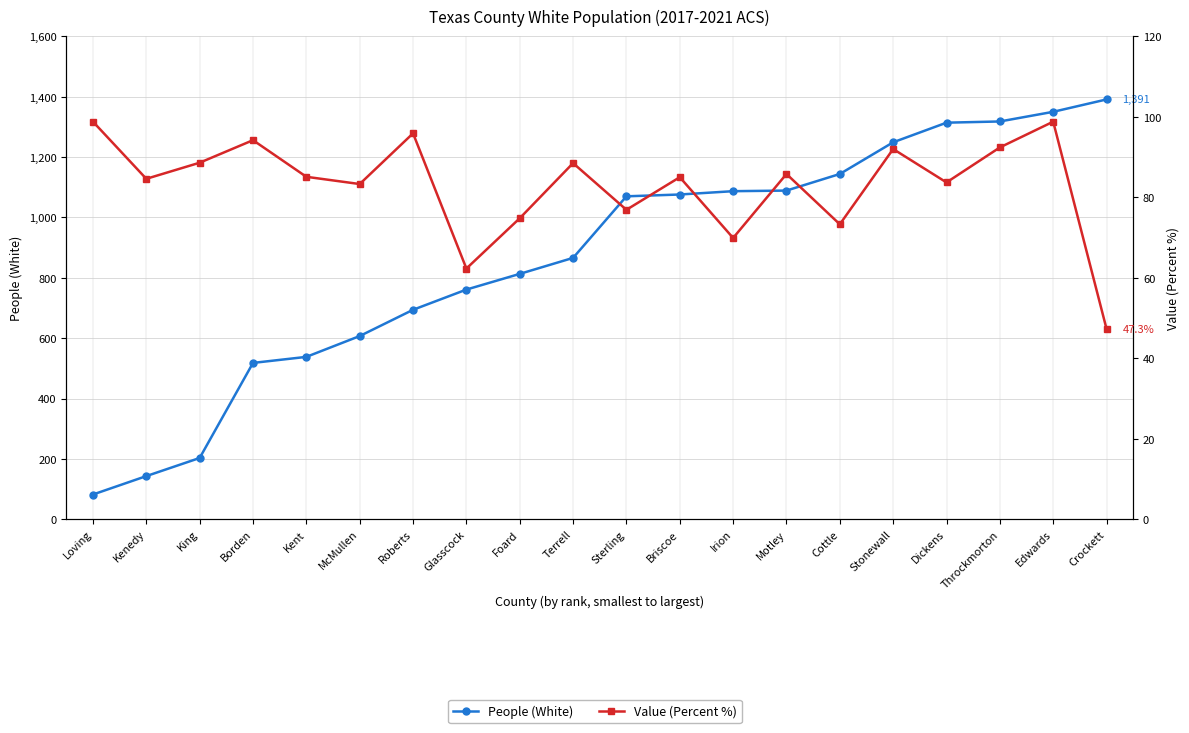

How many lines are shown in the chart?

2